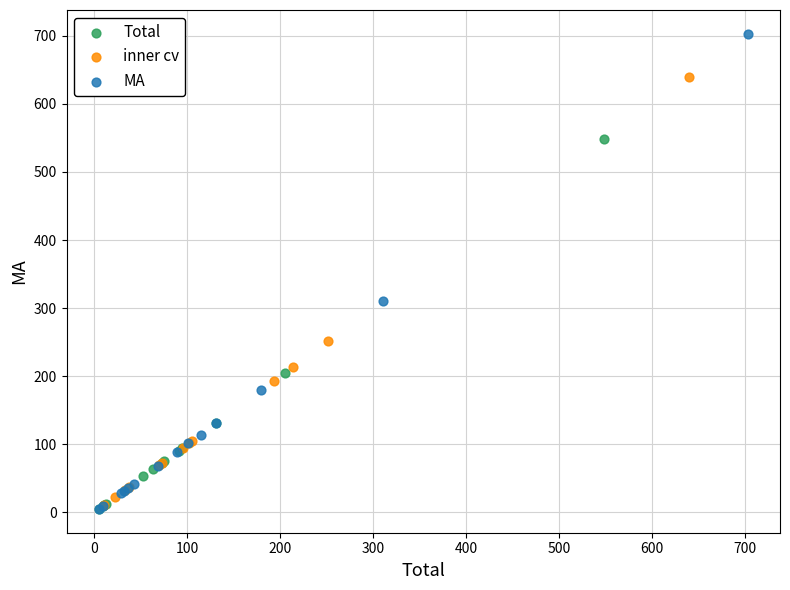

What are all the series names shown in the legend?

Total, inner cv, MA